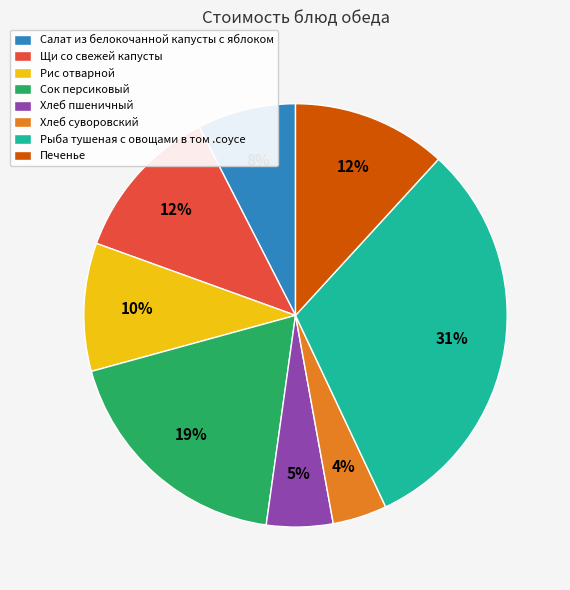

Between Печенье and Сок персиковый, which is larger?

Сок персиковый